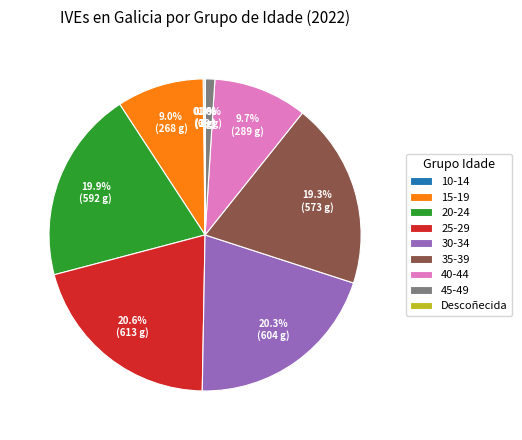

Does any single category account for the majority?

No